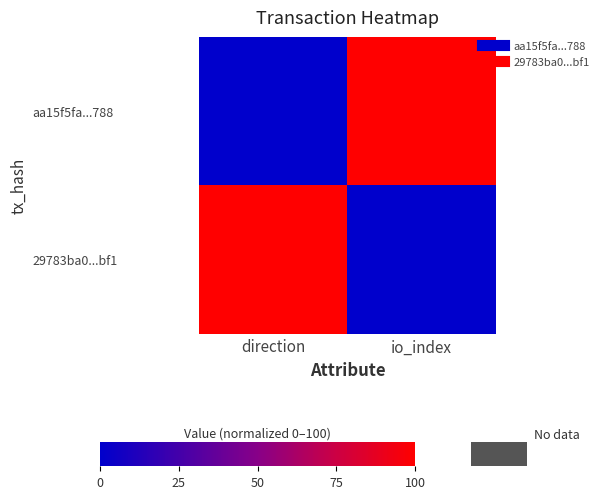

What is the spread (max minus min) of values at direction?

100